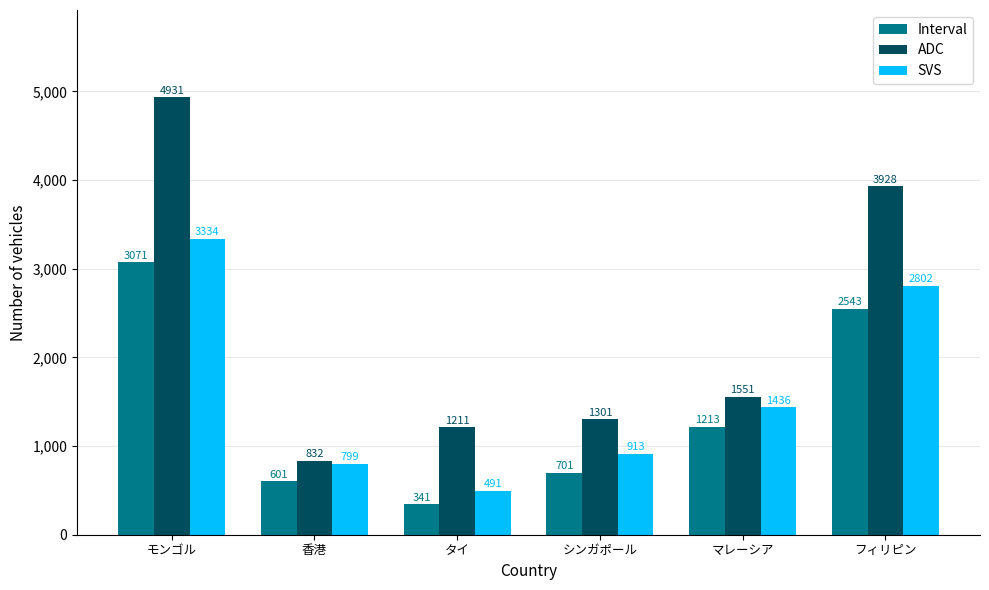

What are all the series names shown in the legend?

Interval, ADC, SVS